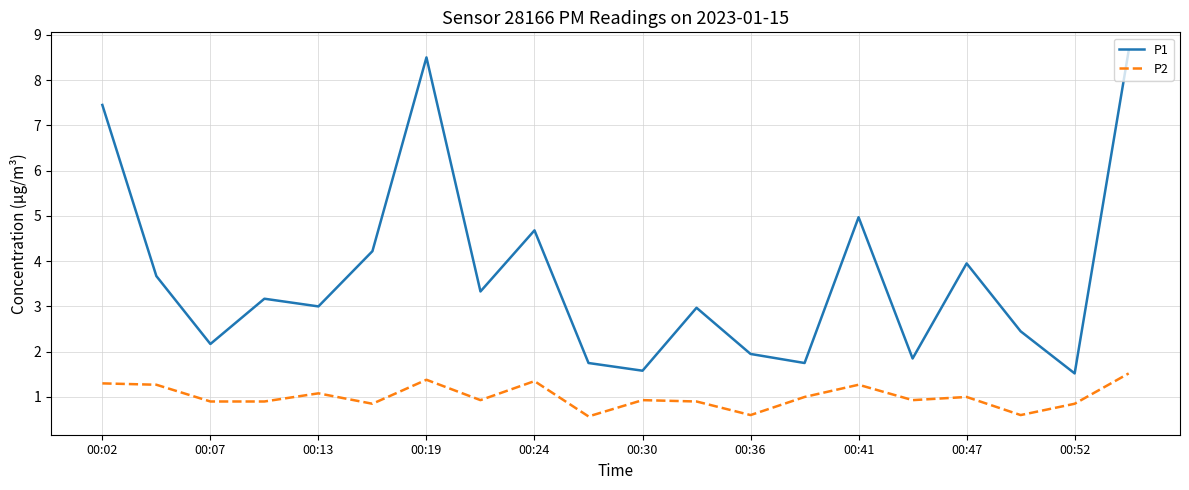

True or false: P2 and P1 cross at least once.

False